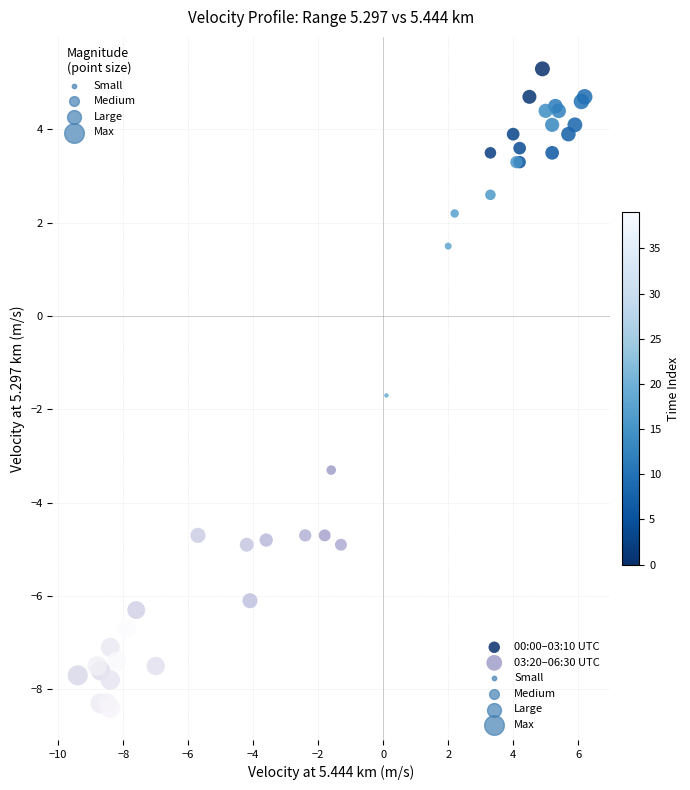

Which series contains the highest Y value?

00:00–03:10 UTC